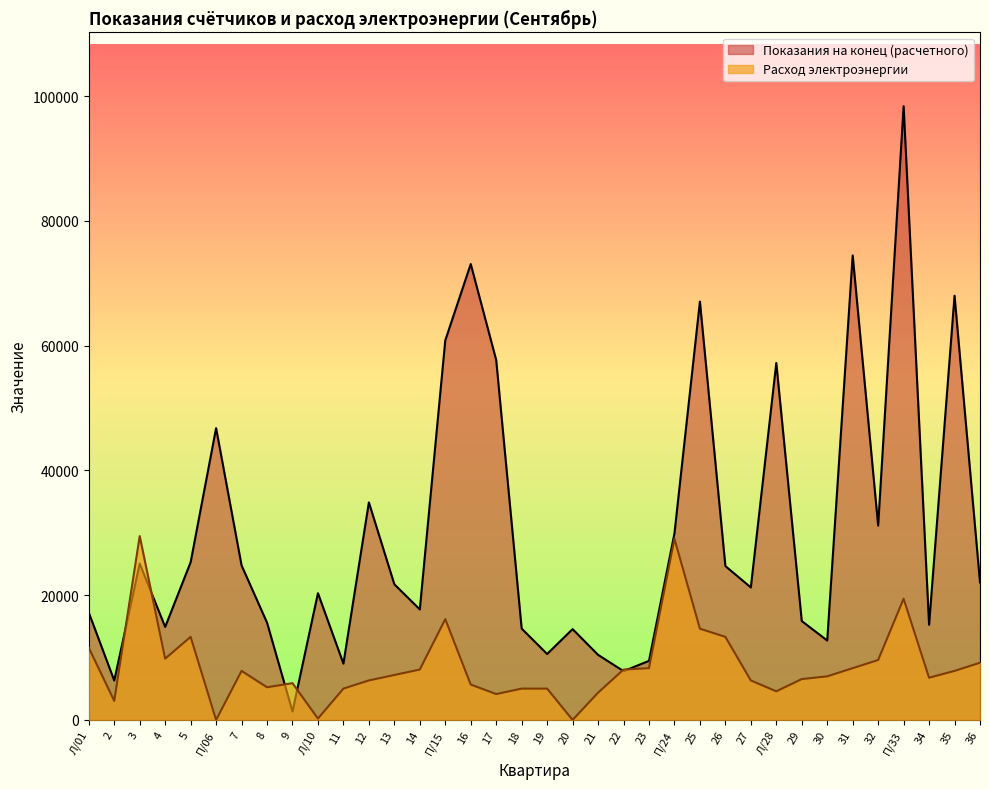

List the labels in order of Показания на конец (расчетного) value, largest first.

П/33, 31, 16, 35, 25, П/15, 17, Л/28, П/06, 12, 32, П/24, 5, 3, 7, 26, 36, 13, 27, Л/10, 14, Л/01, 29, 8, 34, 4, 18, 20, 30, 19, 21, 23, 11, 22, 2, 9